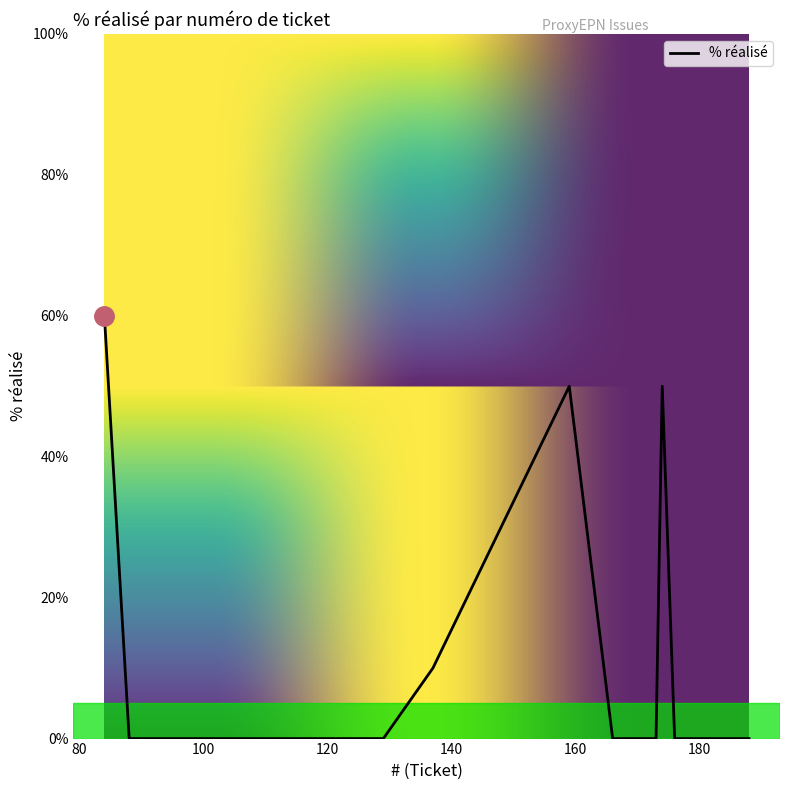

What is the greatest value displayed?

60